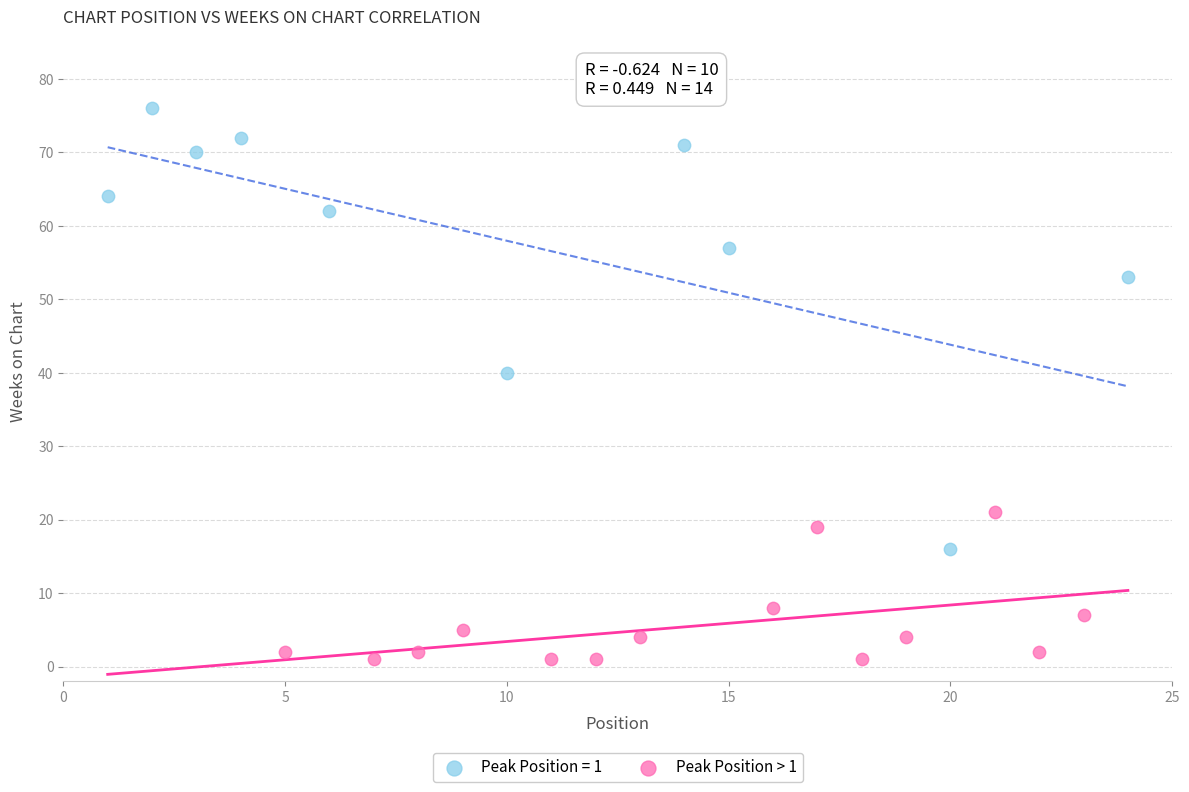

Which series reaches the maximum Y coordinate?

Peak Position = 1